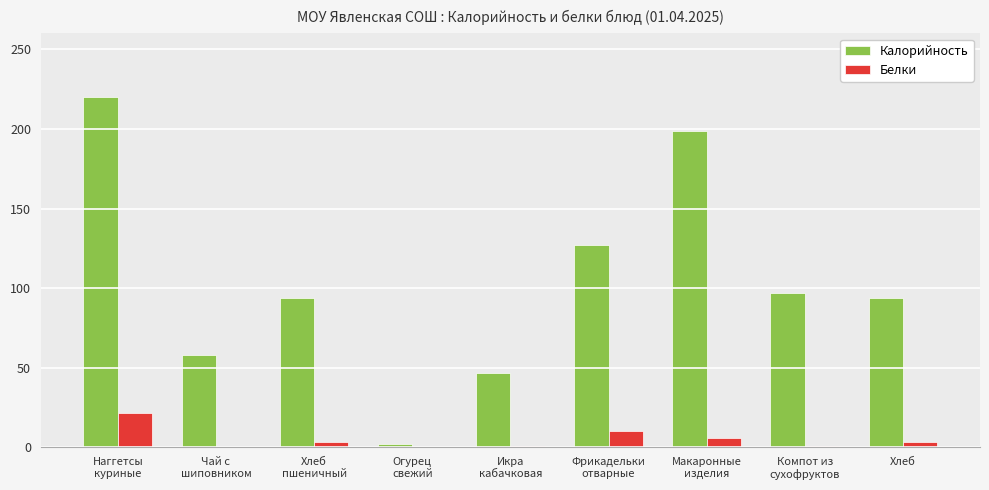

What is the sum of all Калорийность values?

938.2